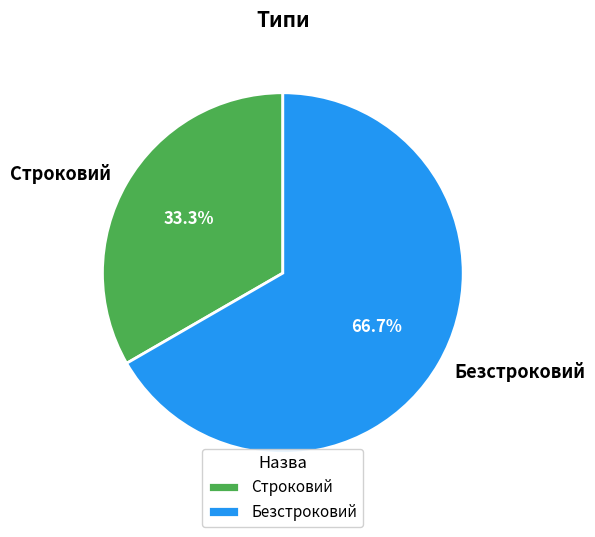

Rank the categories by value from highest to lowest.

Безстроковий, Строковий